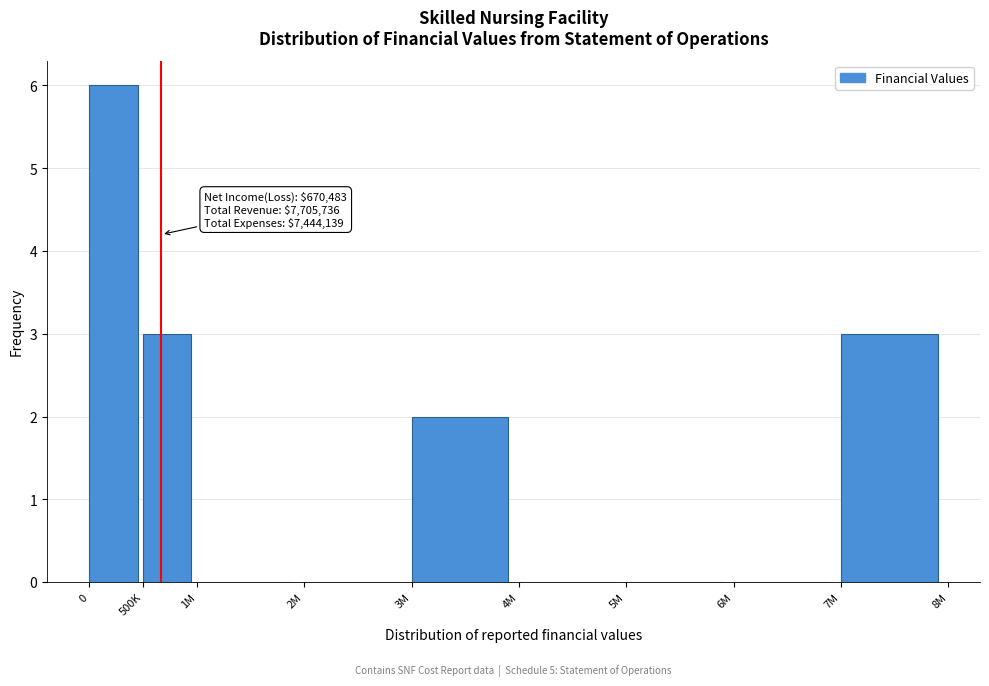

Reading left to right, list all the values displayed in this chart.

0=6	500K=3	1M=0	2M=0	3M=2	4M=0	5M=0	6M=0	7M=3